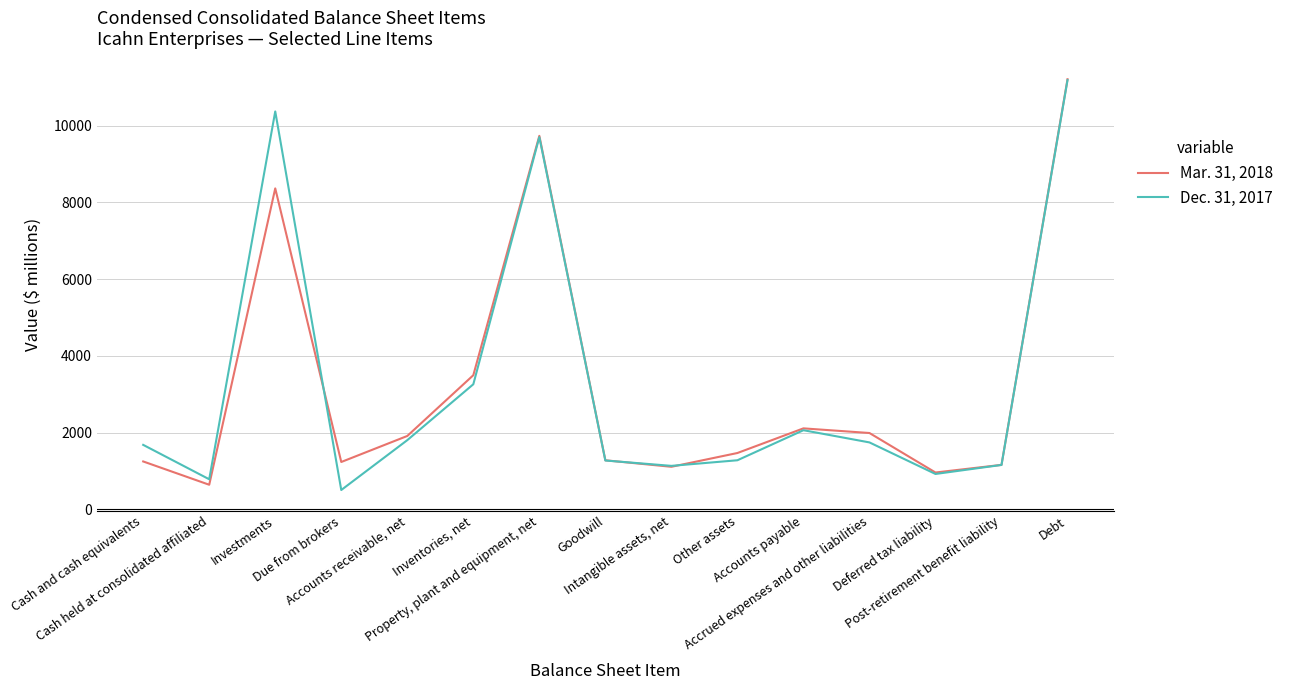

Rank the series by their average value, from lowest to highest.

Mar. 31, 2018, Dec. 31, 2017